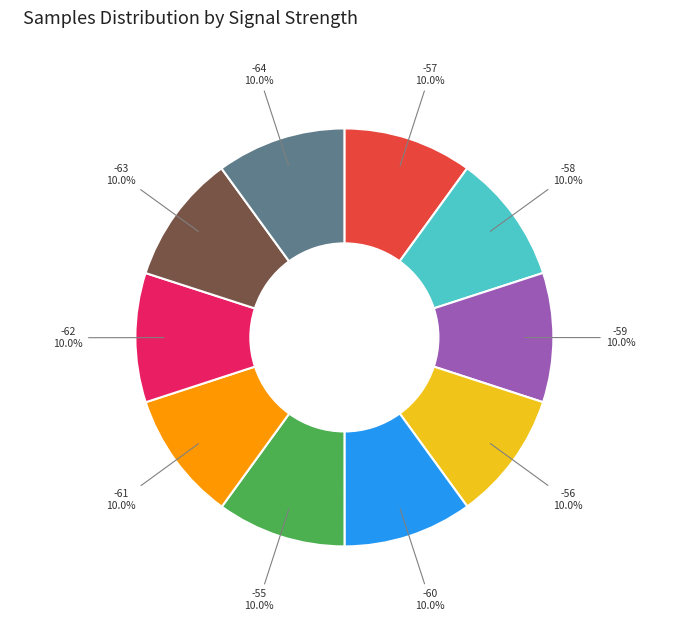

To the nearest percent, what is the combined percentage of -57 and -58?

20%